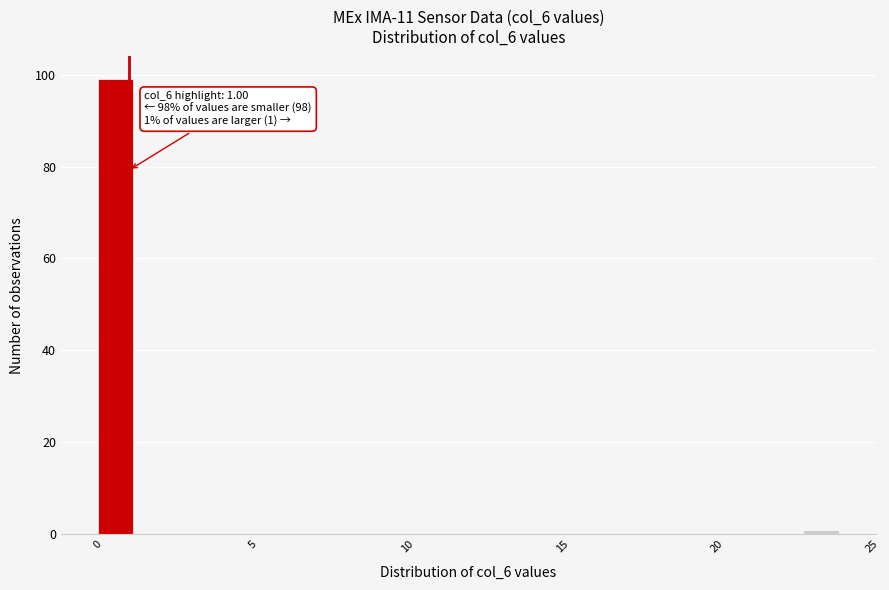

Around what value on the x-axis is the tallest bar? Give the approximate position of its centre, as read against the axis.

0.5